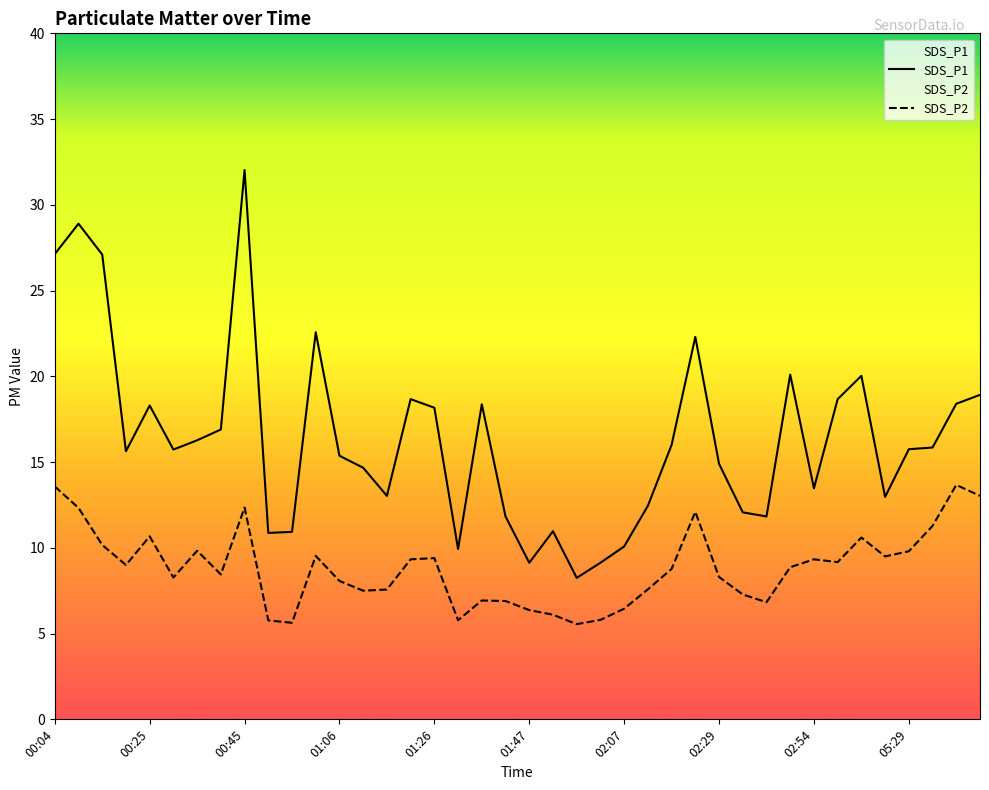

Does the chart have visible grid lines?

No